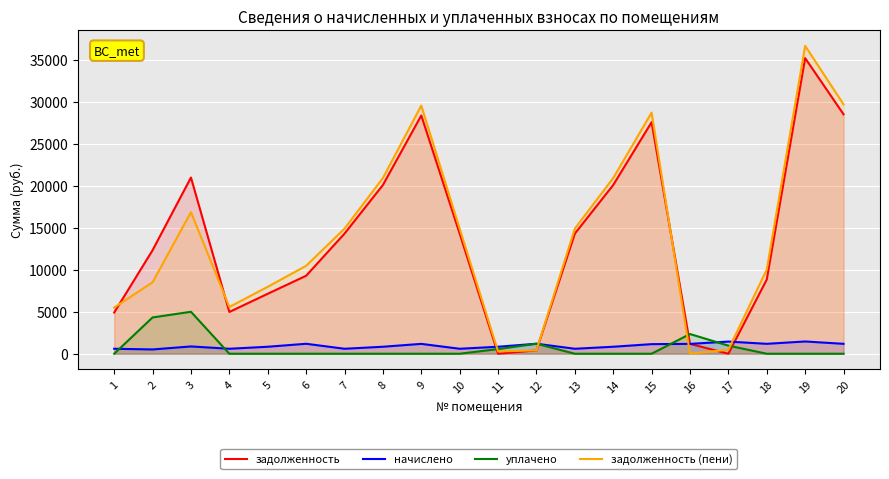

How many positive values does the задолженность series have?

18